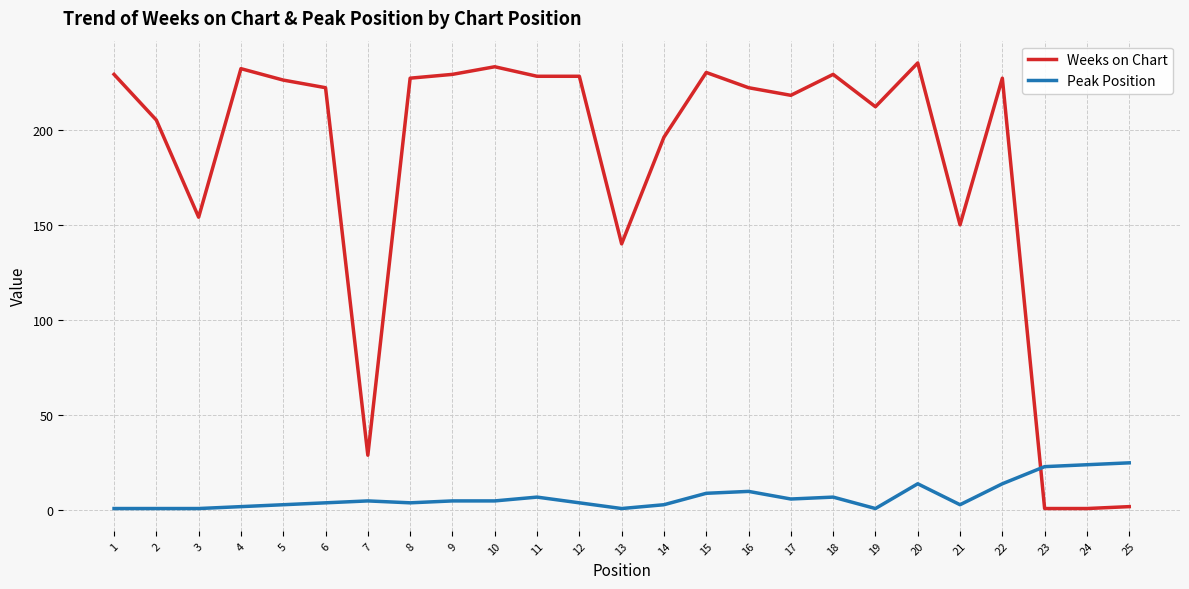

Is the value of Weeks on Chart at 9 greater than the value of Peak Position at 9?

Yes